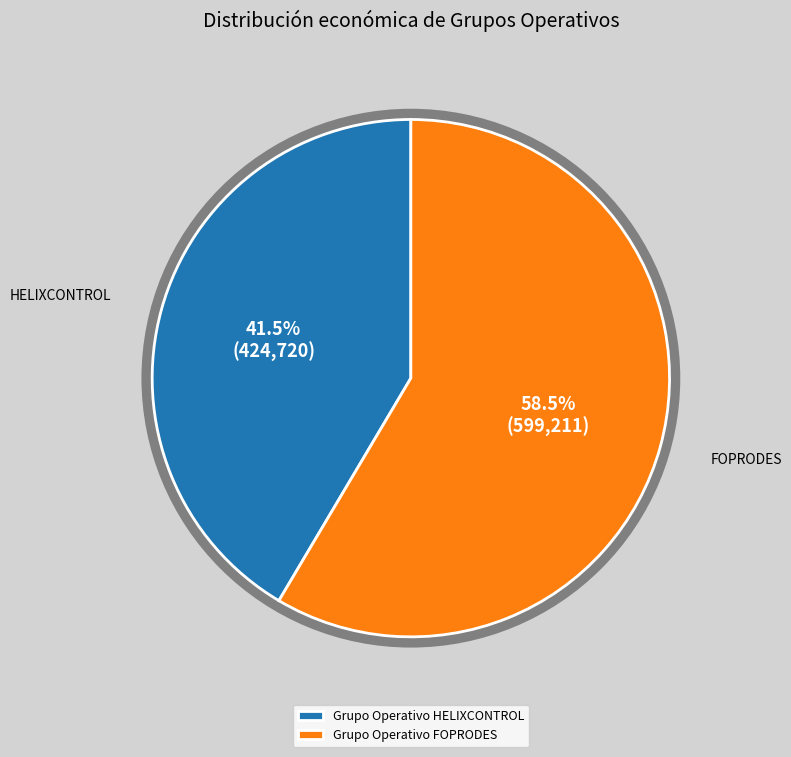

Approximately how many times larger is the value at Grupo Operativo FOPRODES compared to Grupo Operativo HELIXCONTROL?

1.4